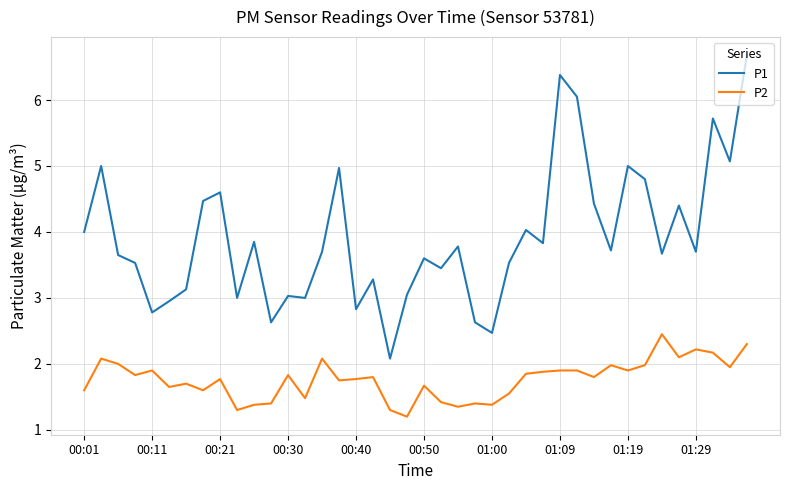

In P2, how many points are lower than both neighbors (excluding endpoints)?

13